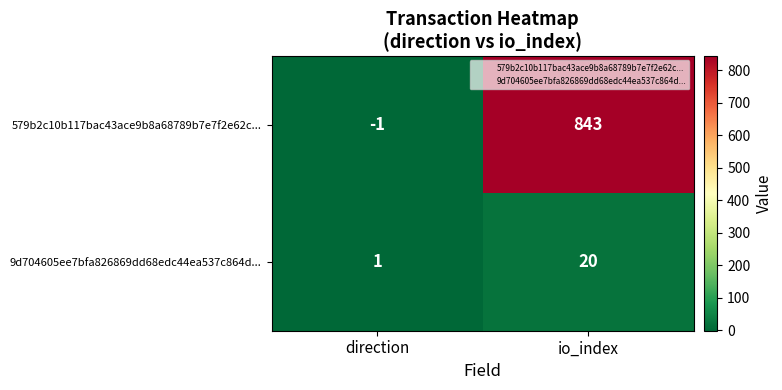

List the series in order of their peak value, lowest first.

9d704605ee7bfa826869dd68edc44ea537c864d..., 579b2c10b117bac43ace9b8a68789b7e7f2e62c...